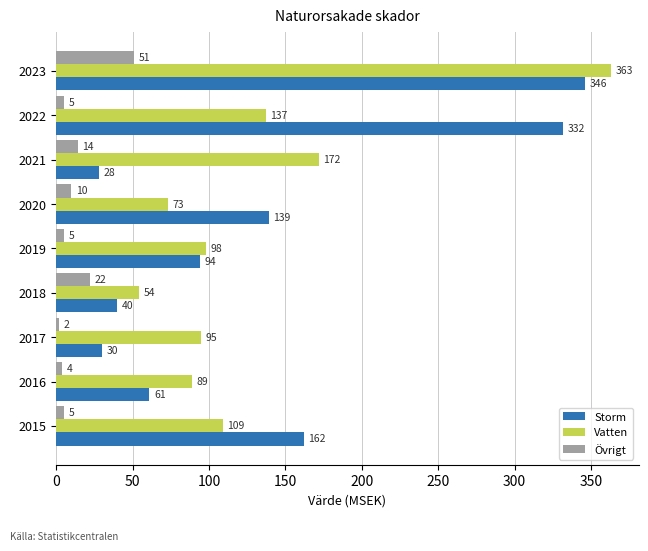

What is the difference between the Storm values at 2018 and 2022?

292